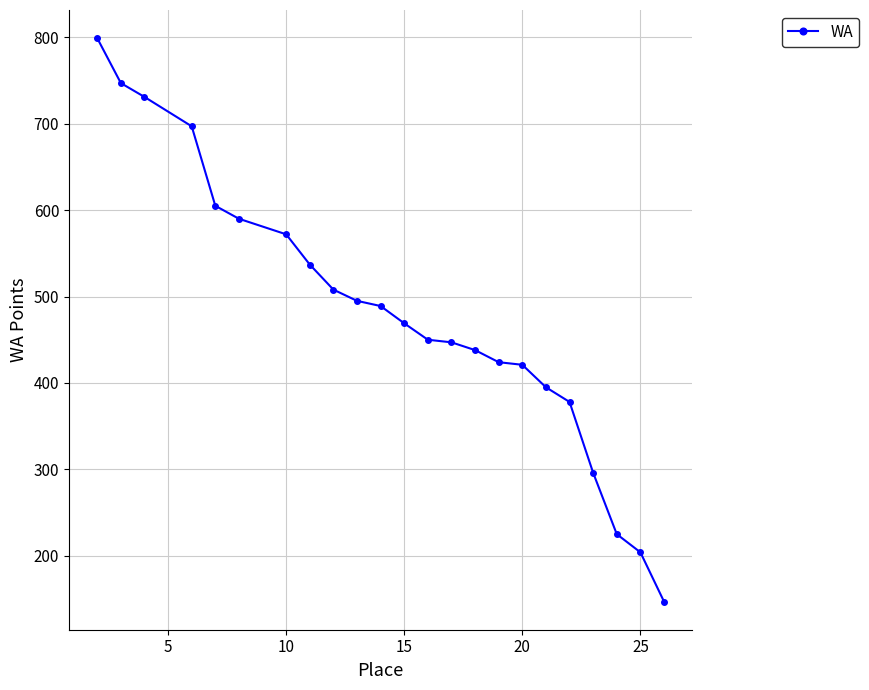

What is the smallest value displayed?

147